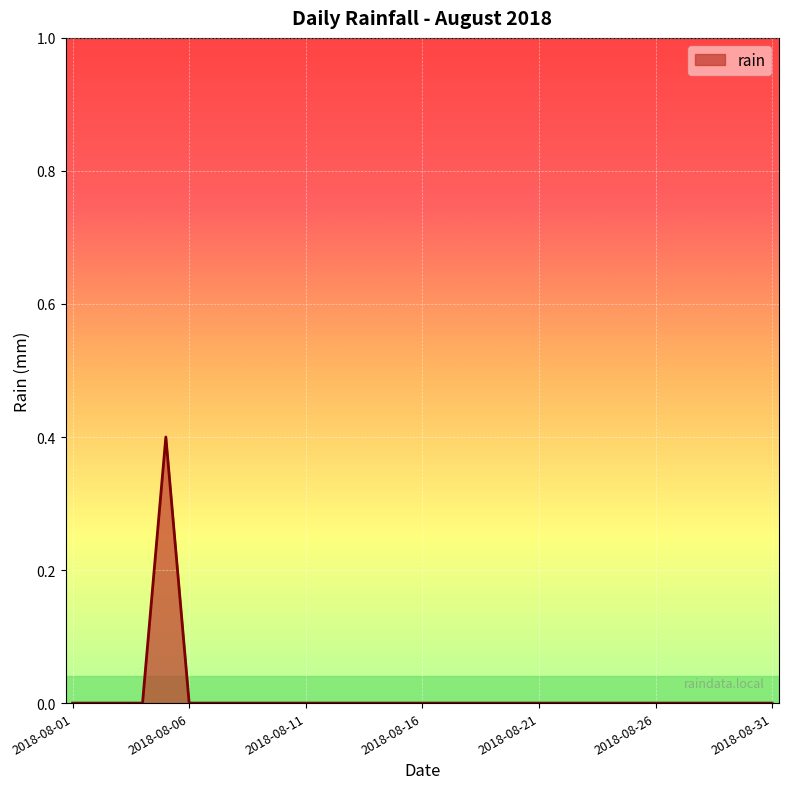

What is the difference between the maximum and minimum values?

0.4